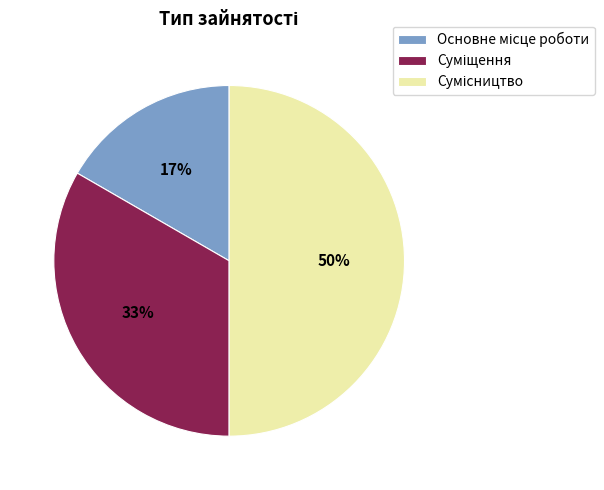

To the nearest percent, what is the average slice percentage?

33%